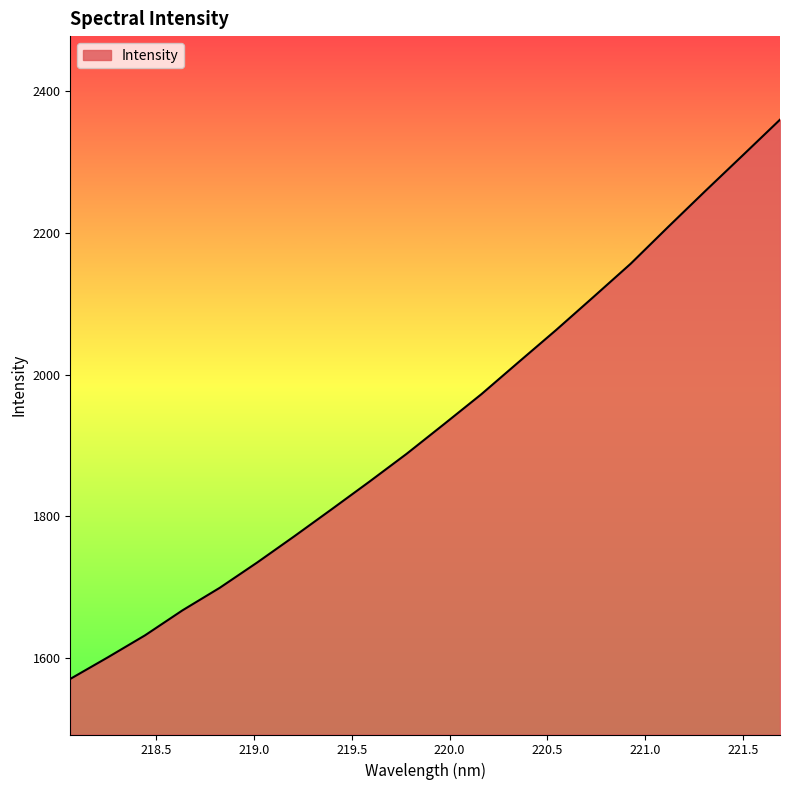

What is the greatest value displayed?

2360.2